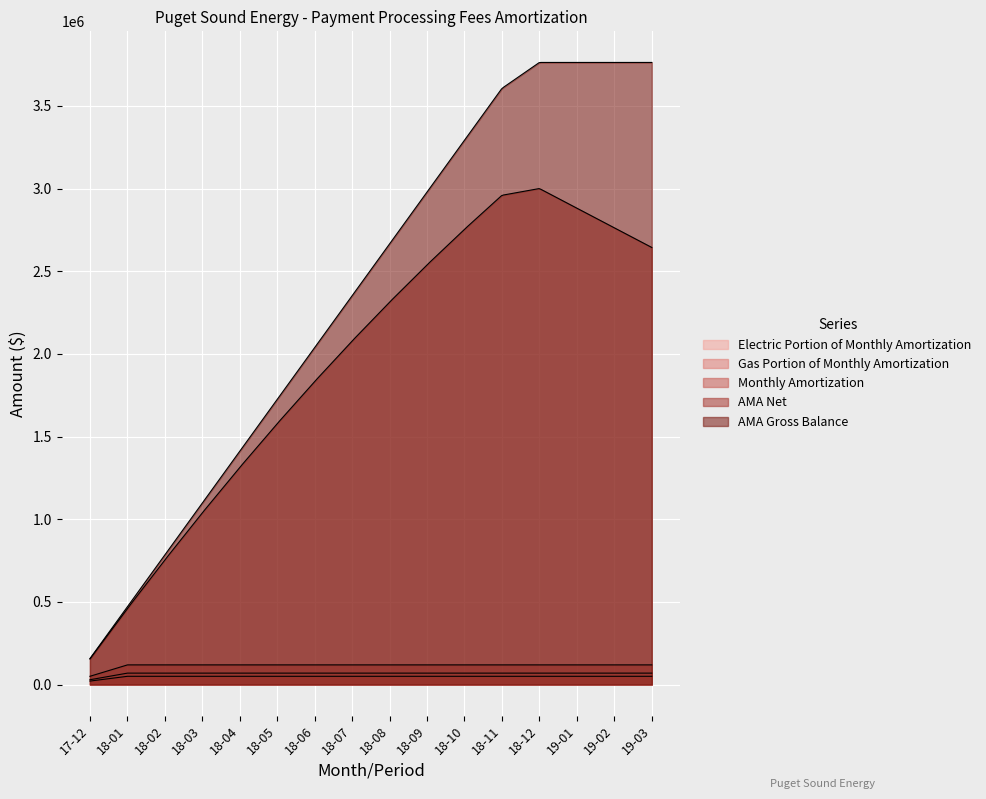

Reading left to right, extract all data points from this chart.

Electric Portion of Monthly Amortization: 28959.1	69056.2	69056.2	69056.2	69056.2	69056.2	69056.2	69056.2	69056.2	69056.2	69056.2	69056.2	69056.2	69056.2	69056.2	69056.2
Gas Portion of Monthly Amortization: 20875.9	49780.8	49780.8	49780.8	49780.8	49780.8	49780.8	49780.8	49780.8	49780.8	49780.8	49780.8	49780.8	49780.8	49780.8	49780.8
Monthly Amortization: 49835.0	118837.0	118837.0	118837.0	118837.0	118837.0	118837.0	118837.0	118837.0	118837.0	118837.0	118837.0	118837.0	118837.0	118837.0	118837.0
AMA Net: 154737.3	459260.5	753880.6	1038597.5	1313411.4	1578322.2	1833330.0	2078434.6	2313636.2	2538934.7	2754330.1	2959822.4	3000674.2	2881837.2	2763000.2	2644163.2
AMA Gross Balance: 156813.8	470441.4	784069.0	1097696.6	1411324.2	1724951.8	2038579.4	2352207.0	2665834.6	2979462.2	3293089.8	3606717.4	3763531.2	3763531.2	3763531.2	3763531.2